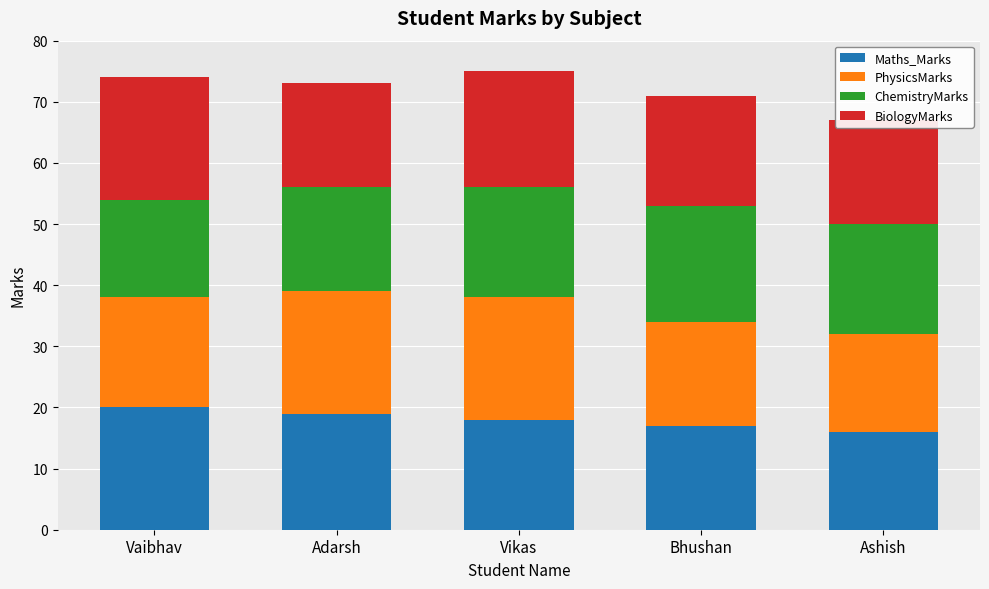

What is the difference between the maximum and minimum values in the ChemistryMarks series?

3